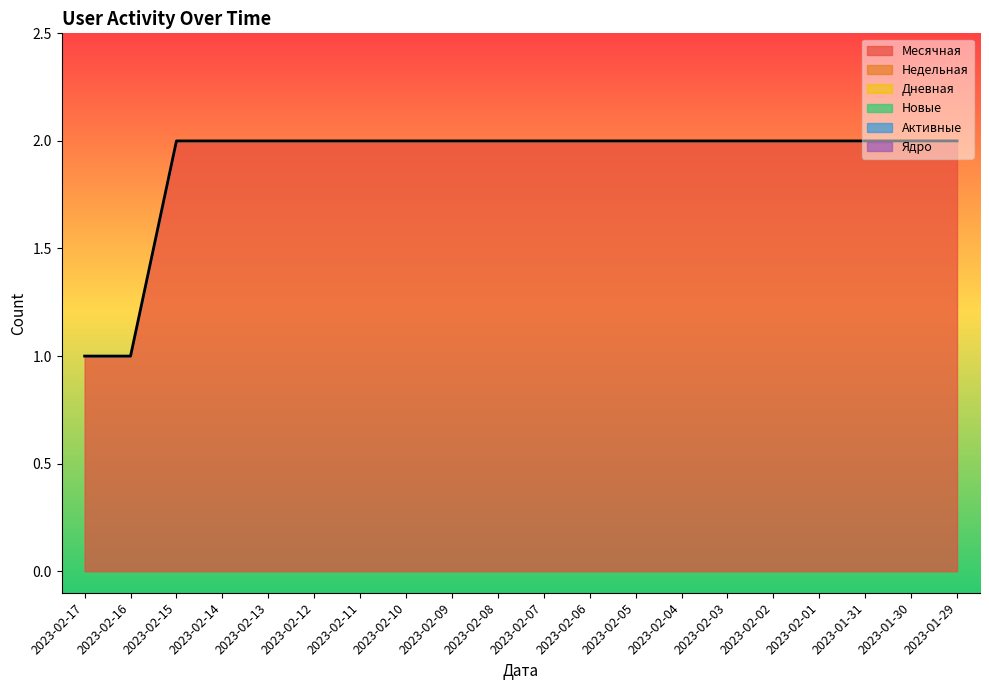

Does the chart display data point markers on the line(s)?

No